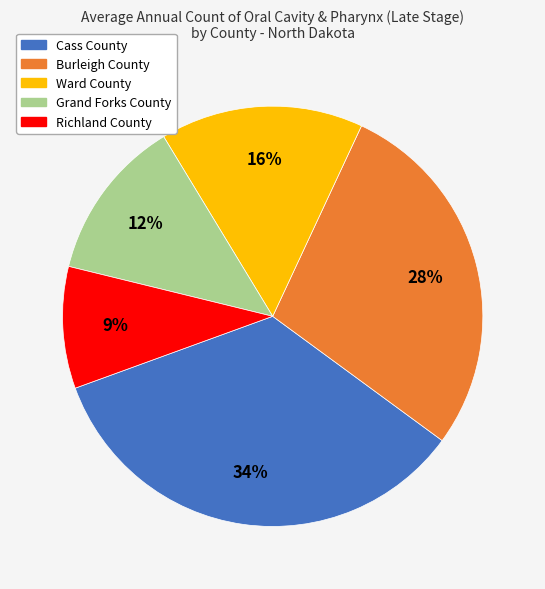

What is the ratio of the value at Burleigh County to the value at Ward County?

1.8